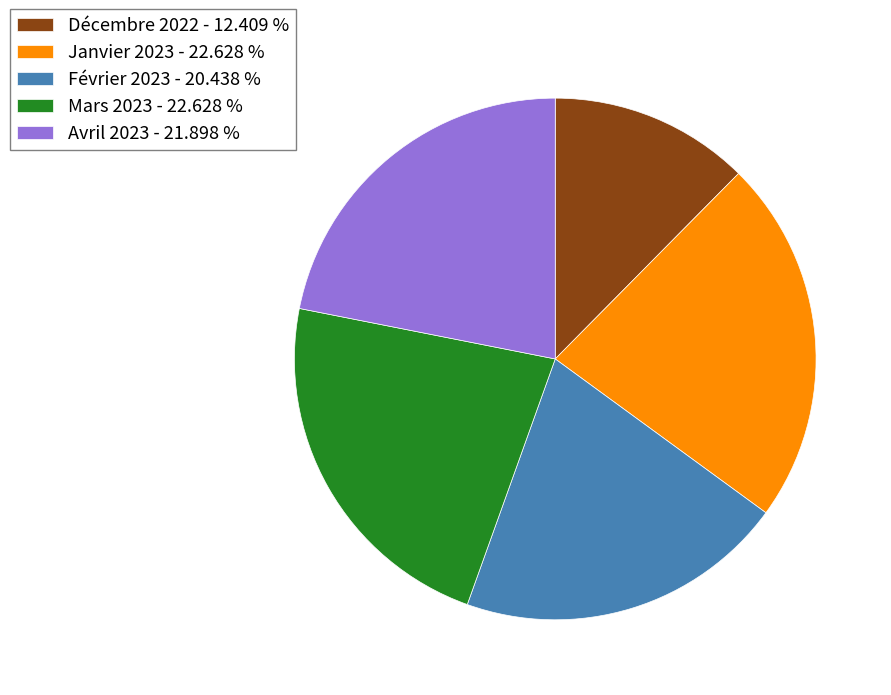

Is the sum of Décembre 2022 - 12.409 % and Avril 2023 - 21.898 % greater than half?

No